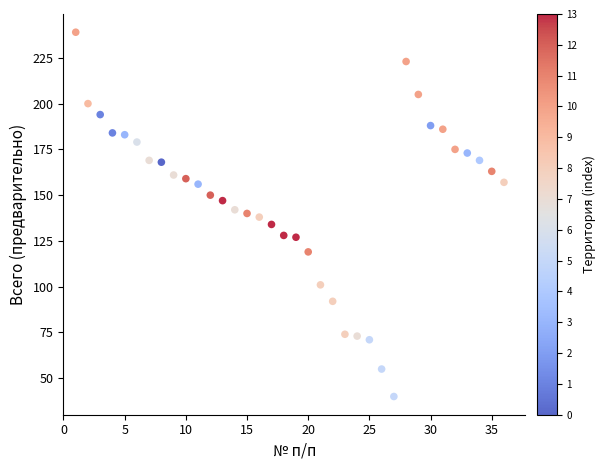

What is the range of X values (max minus min)?

35